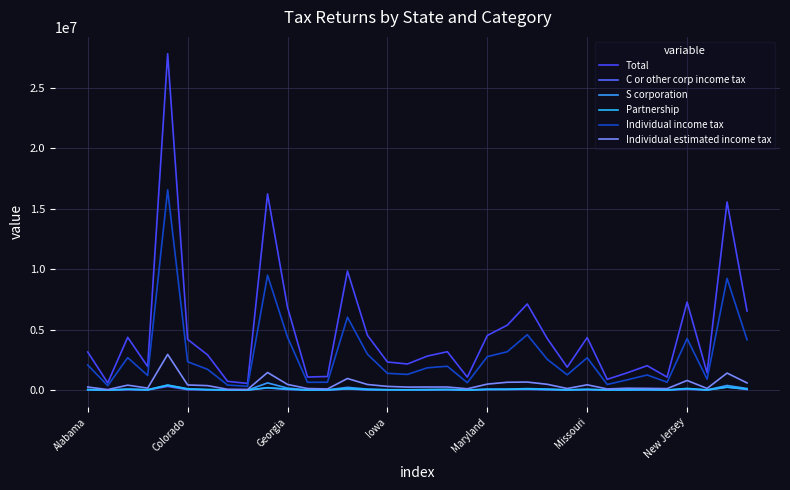

How many lines are shown in the chart?

6